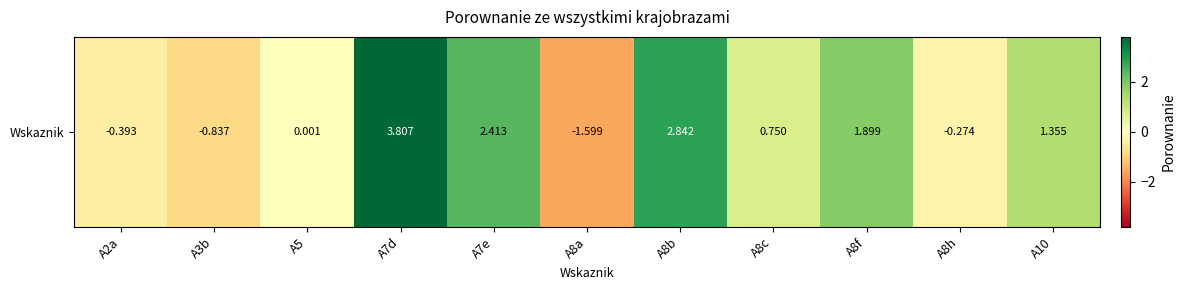

What is the ratio of the value at A8c to the value at A10?

0.6